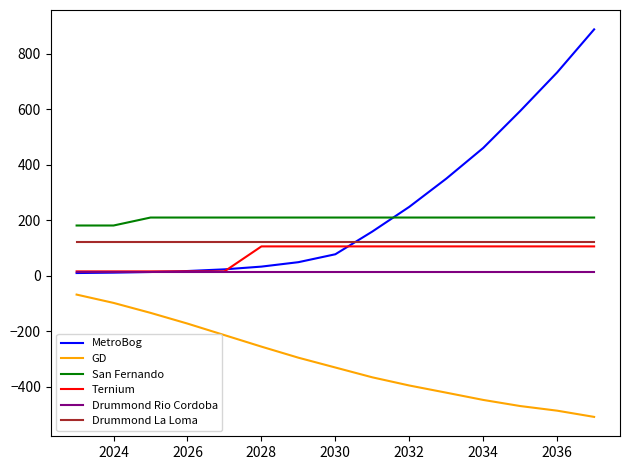

What is the highest value of the Drummond La Loma series?

120.0